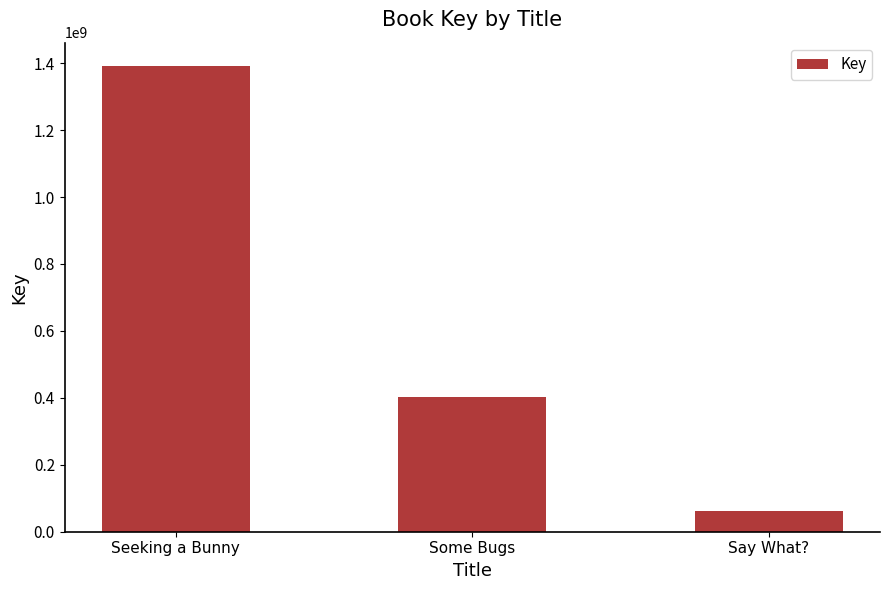

At which label is the value closest to 726960871?

Some Bugs